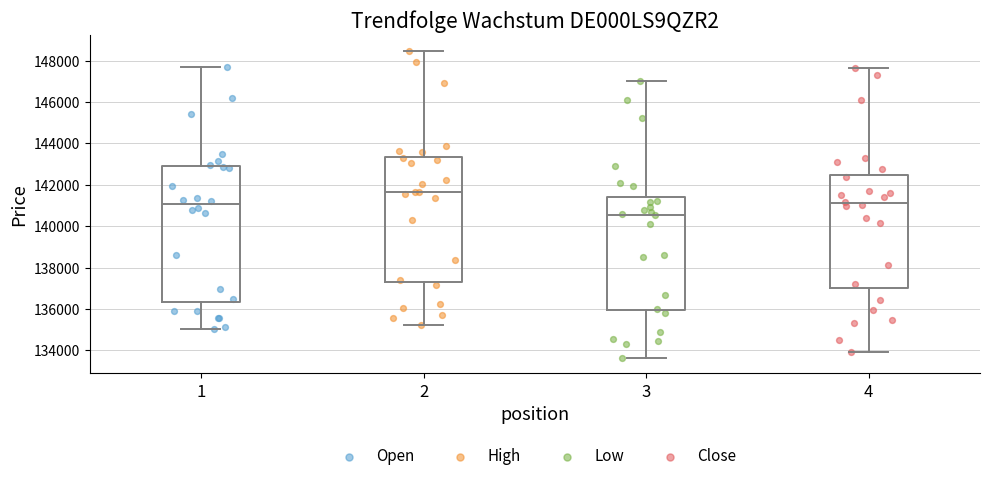

Which box's median line is the lowest?

3